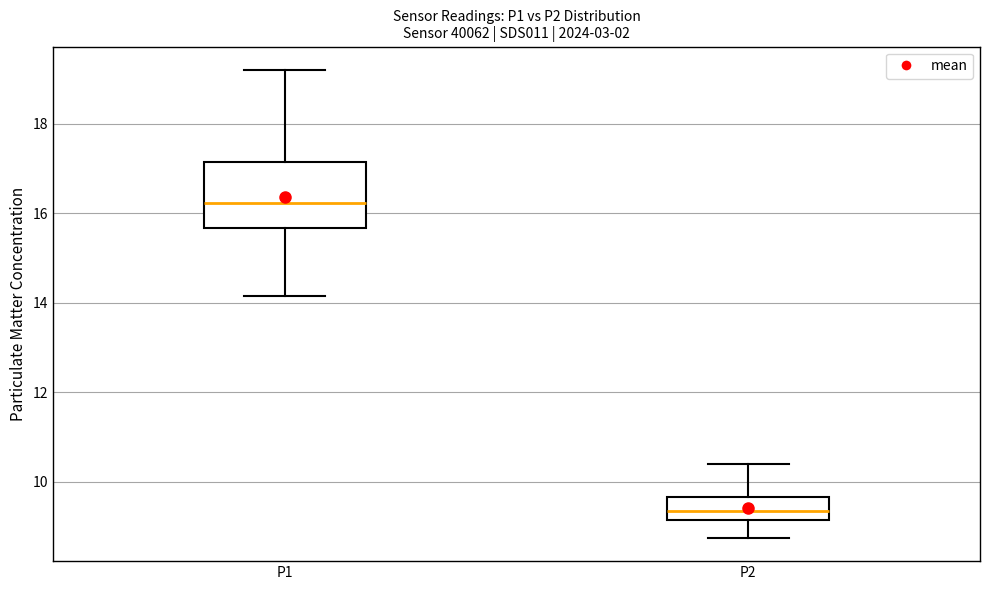

Reading left to right, read every box against the y-axis: the position of its median line, the range the box covers, and the ends of its whiskers. The values are not printed on the chart, so give them approximately, as read against the axis.

P1: median 16.2, box 15.6 to 17.2, whiskers 14.2 to 19.2
P2: median 9.4, box 9.2 to 9.6, whiskers 8.8 to 10.4